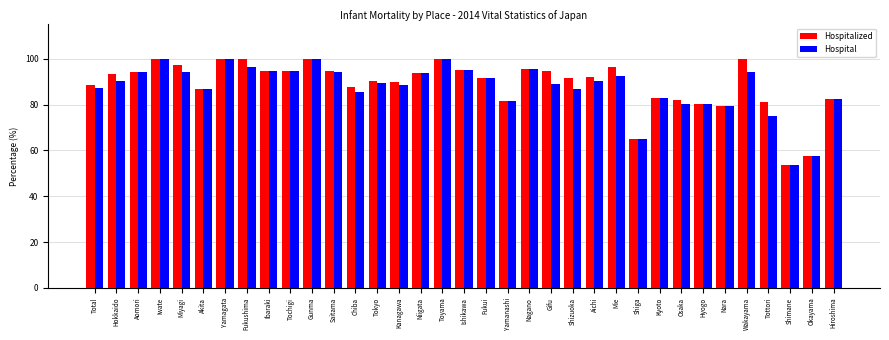

At how many categories does at least one series exceed 56?

34